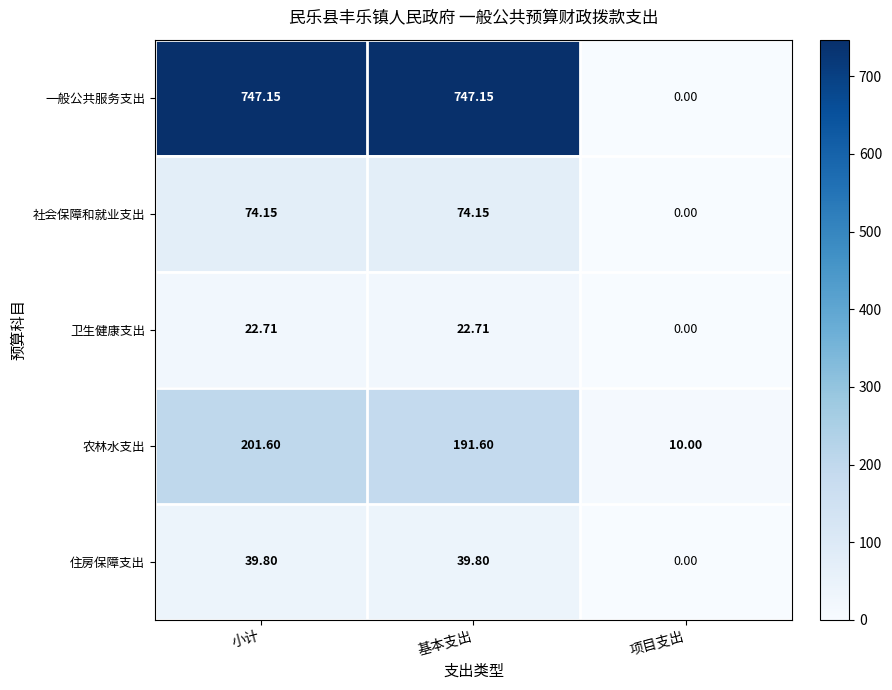

Which series has the largest range (max minus min)?

一般公共服务支出